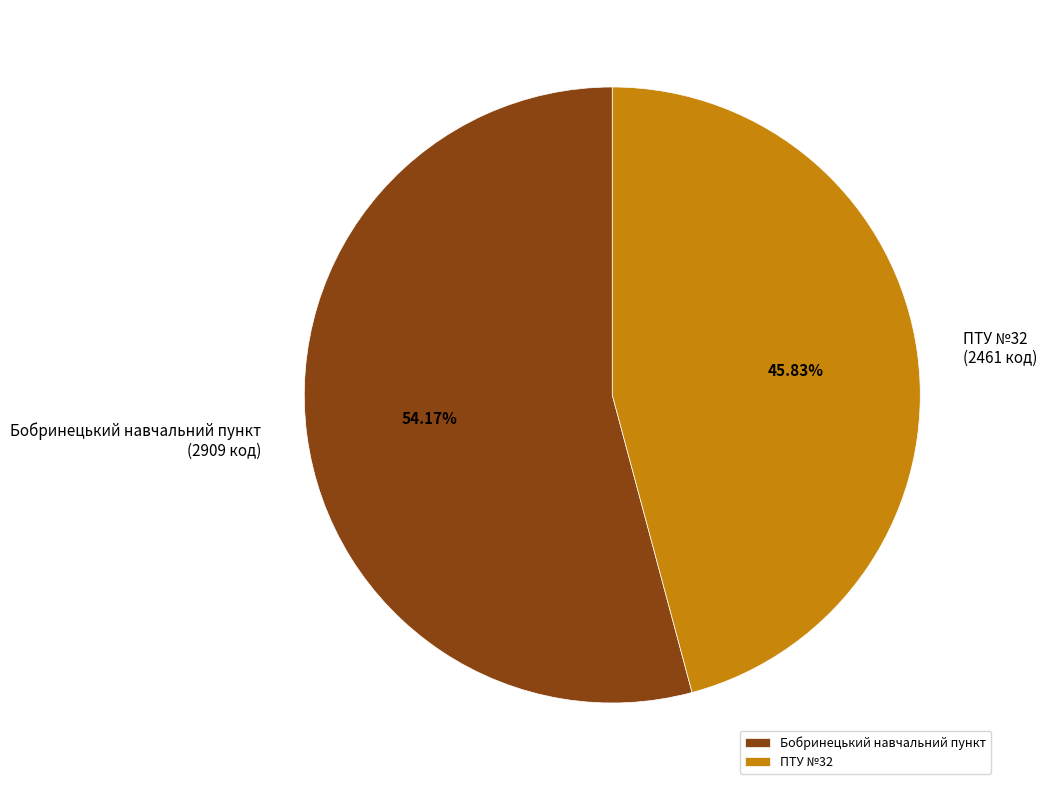

What percentage is the Бобринецький навчальний пункт slice, to the nearest percent?

54%